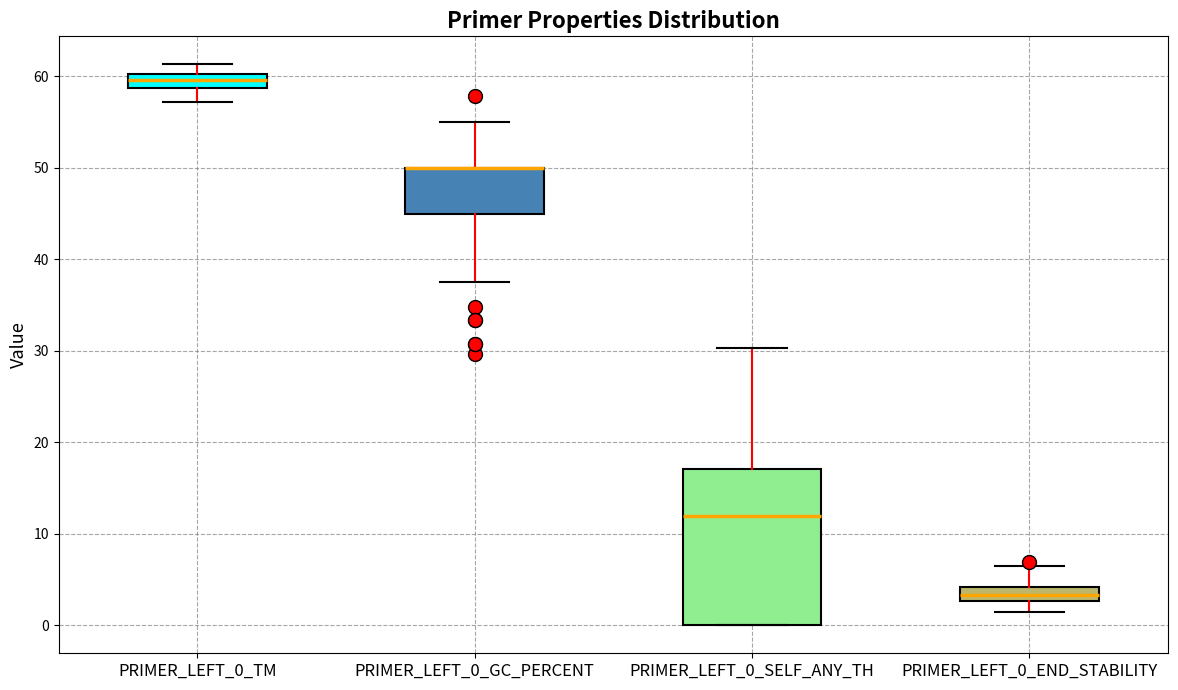

Reading left to right, transcribe this box plot: for each box, give where its median line is, the range the box spans, and where its two whiskers end, as read against the y-axis. The values are not printed on the chart, so give them approximately, as read against the axis.

PRIMER_LEFT_0_TM: median 60 (inside the box), box 59 to 60, whiskers 57 to 61
PRIMER_LEFT_0_GC_PERCENT: median 50 (drawn on the box's upper edge), box 45 to 50, whiskers 38 to 55
PRIMER_LEFT_0_SELF_ANY_TH: median 12, box 0 to 17, whiskers 0 to 30
PRIMER_LEFT_0_END_STABILITY: median 3 (inside the box), box 3 to 4, whiskers 1 to 7